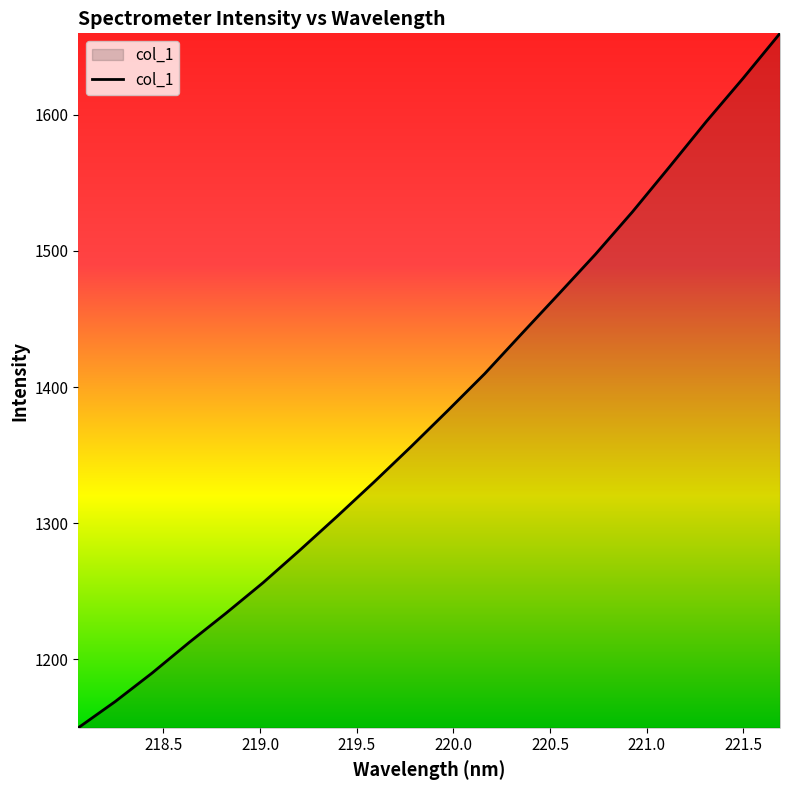

What is the smallest value displayed?

1149.8